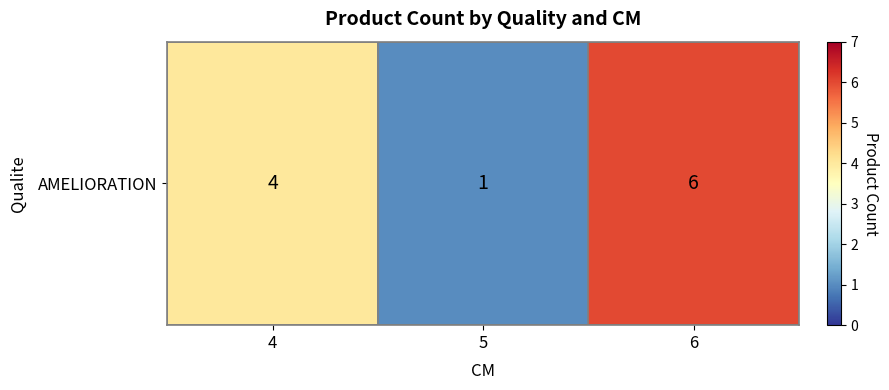

Count the number of values greater than 4.

1